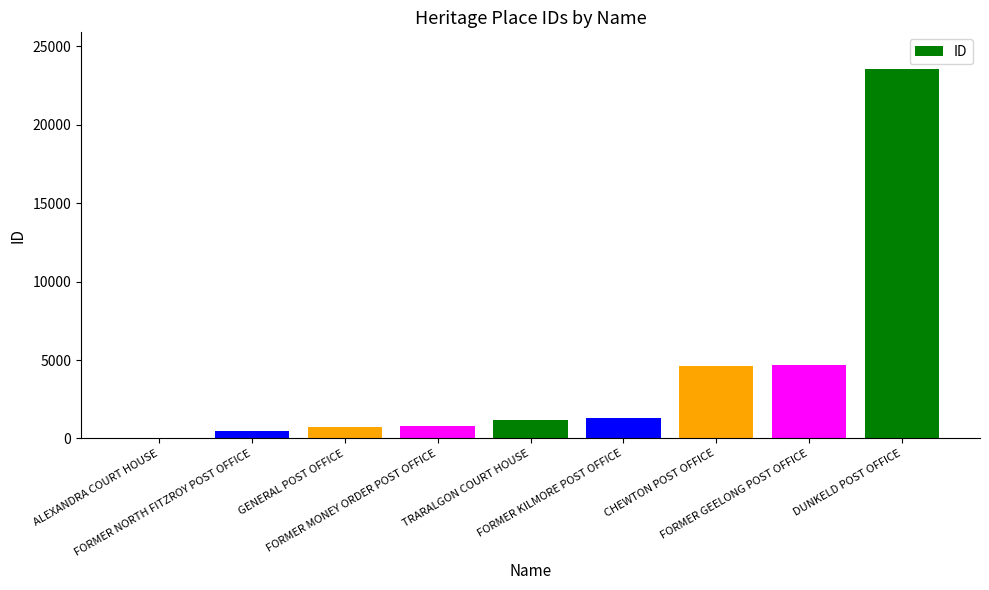

At which category does the chart reach its peak across all series?

DUNKELD POST OFFICE